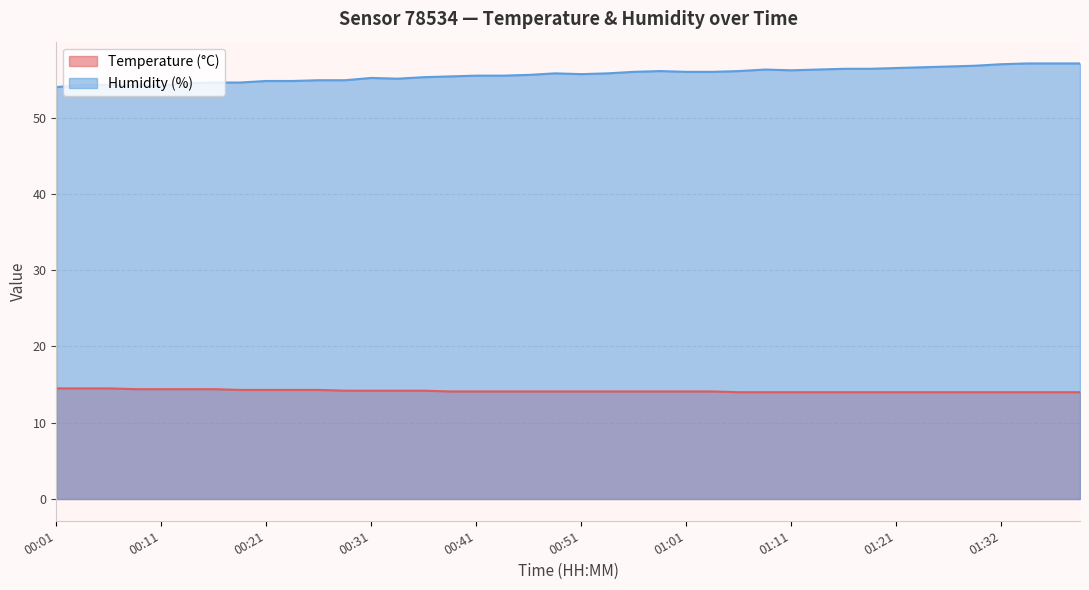

At which category does Humidity (%) reach its first local valley?

00:34